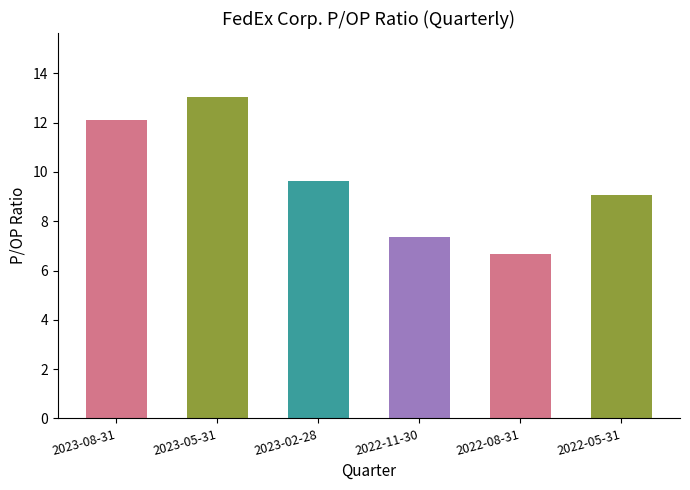

Count the number of values greater than 9.

4